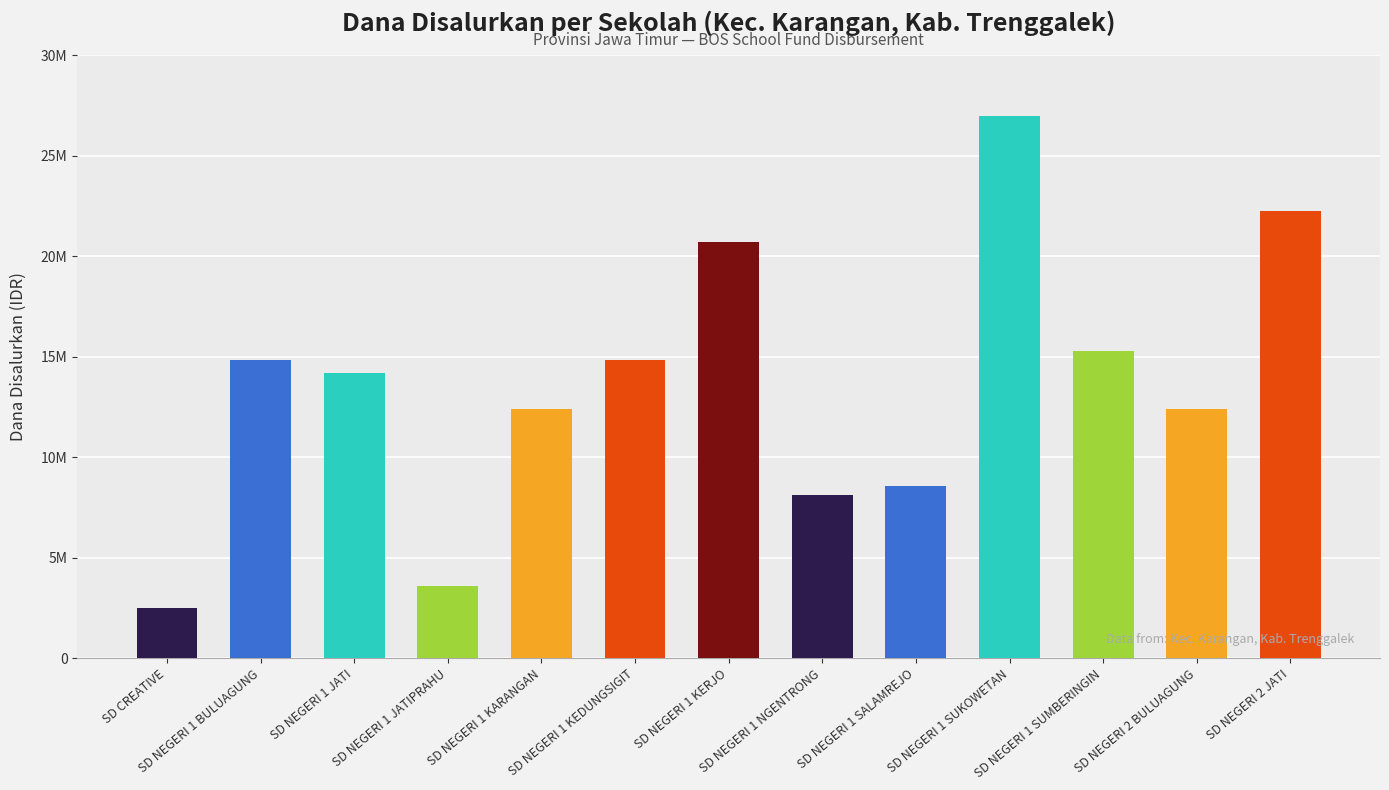

Does the chart contain any negative values?

No